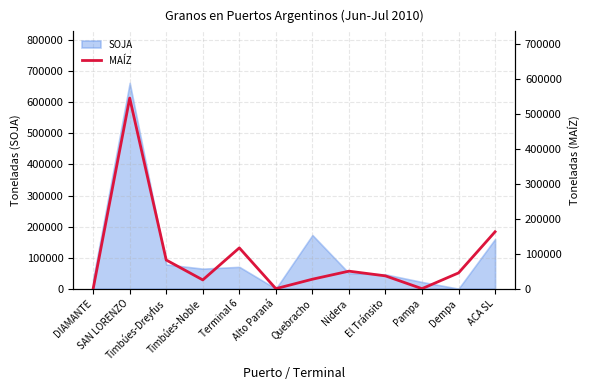

Is it true that the value at Quebracho is 13113?

False